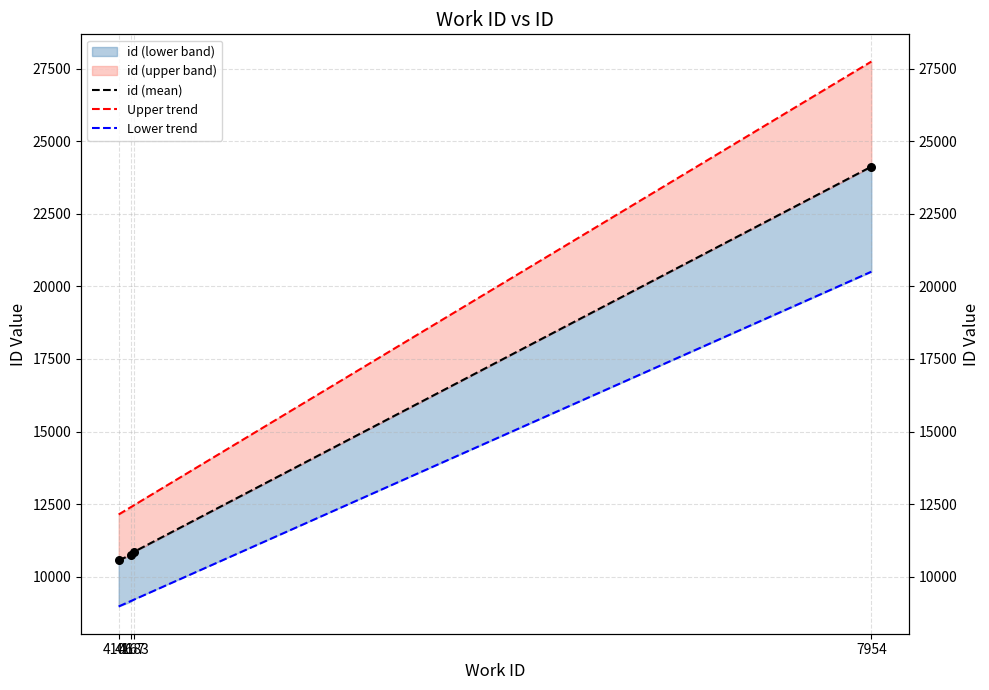

At which category is the sum across all series the highest?

7954